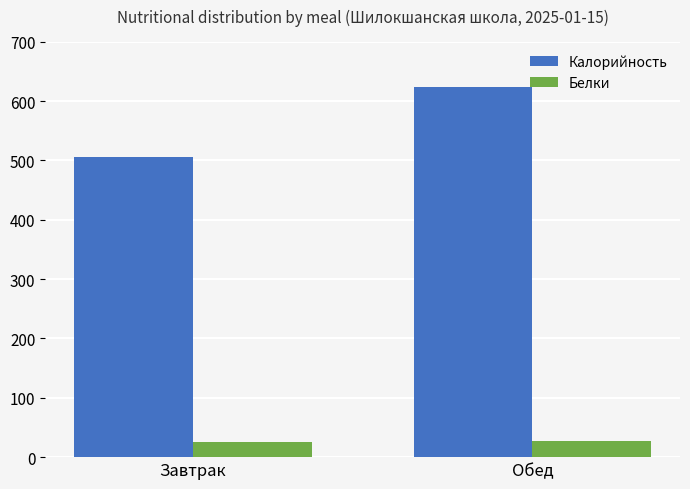

Count the number of categories in the chart.

2